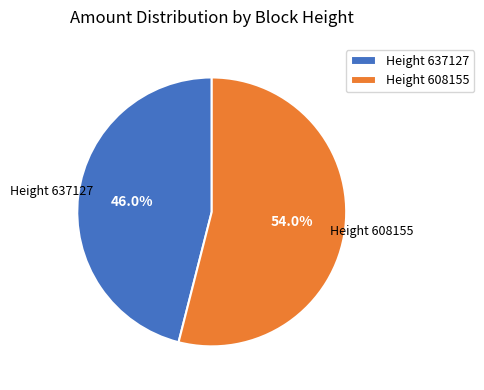

How many segments does this pie chart have?

2